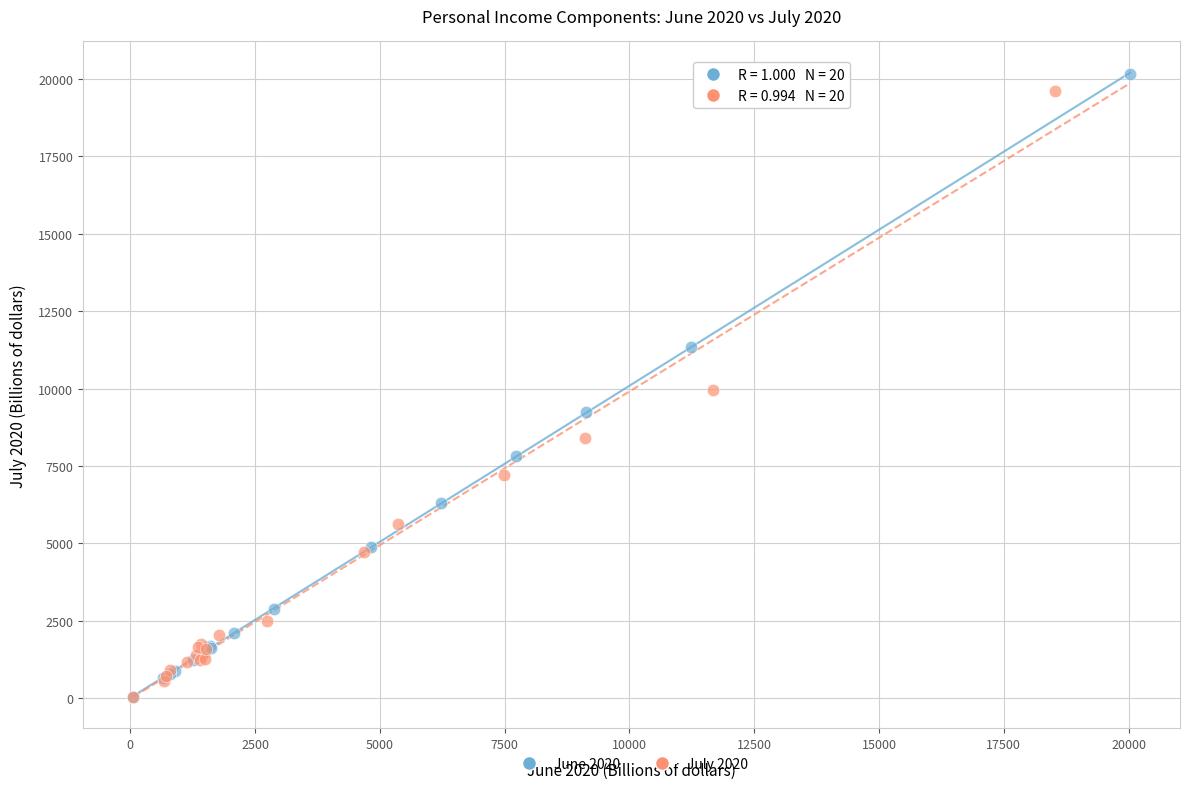

Which series has the largest Y range (max minus min)?

June 2020